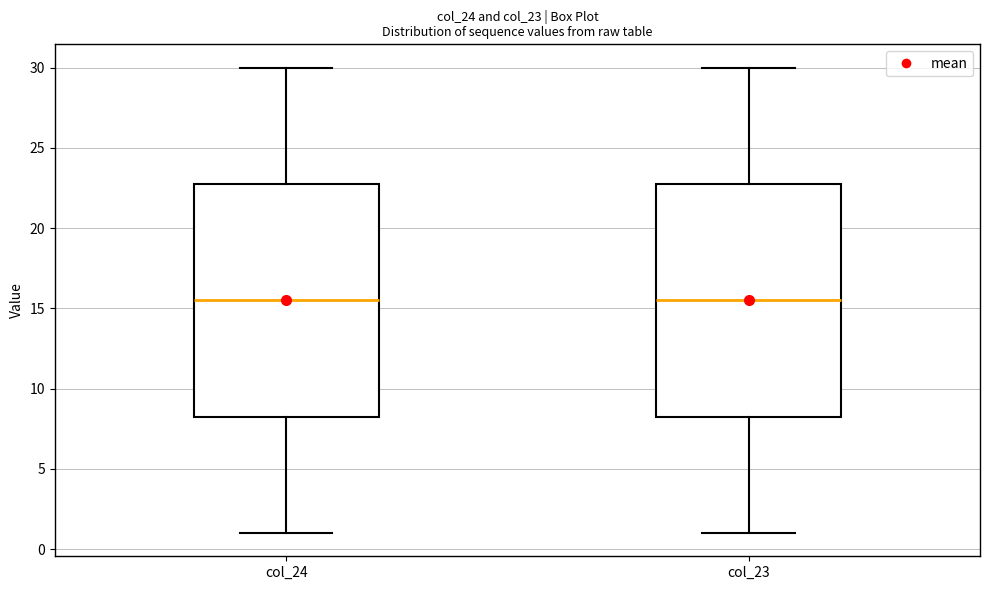

Reading left to right, transcribe this box plot: for each box, give where its median line is, the range the box spans, and where its two whiskers end, as read against the y-axis. The values are not printed on the chart, so give them approximately, as read against the axis.

col_24: median 15.5, box 8.5 to 23.0, whiskers 1.0 to 30.0
col_23: median 15.5, box 8.5 to 23.0, whiskers 1.0 to 30.0